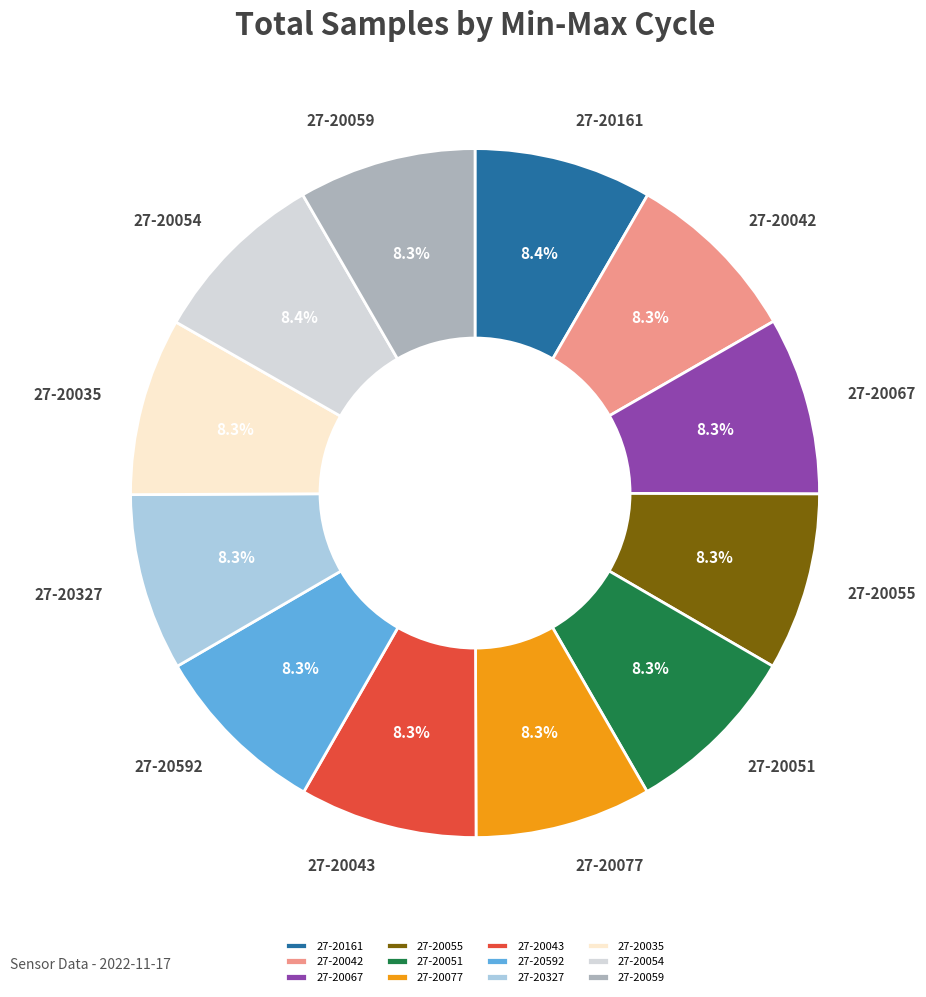

Does 27-20592 represent more than half of the total?

No